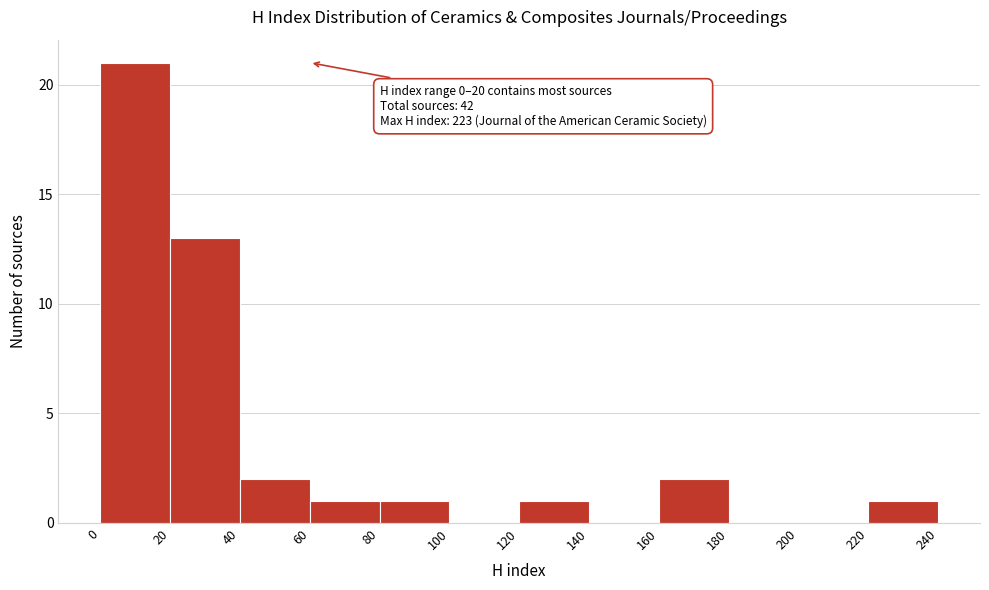

Over which range of the x-axis is the bar tallest?

0 to 20